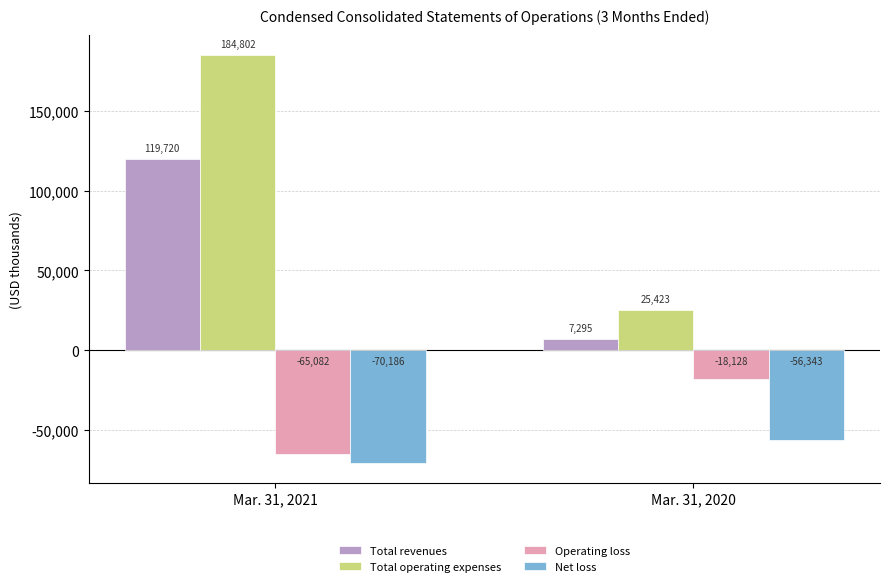

What is the total value across all series at Mar. 31, 2020?

-41753